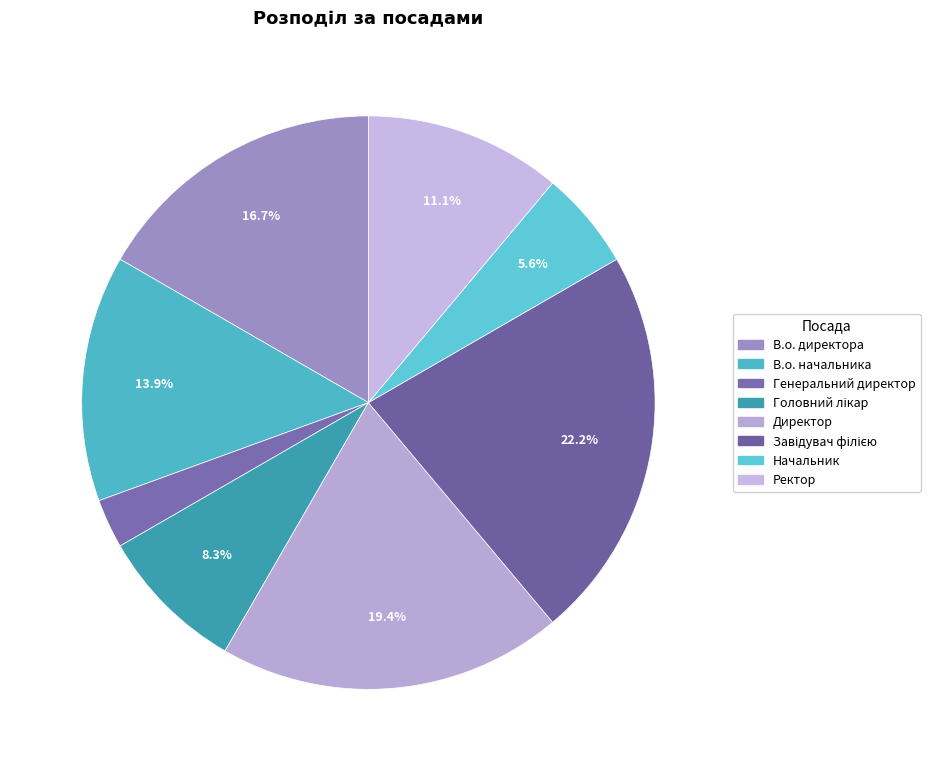

The Генеральний директор slice represents 3% of the pie. True or false?

True